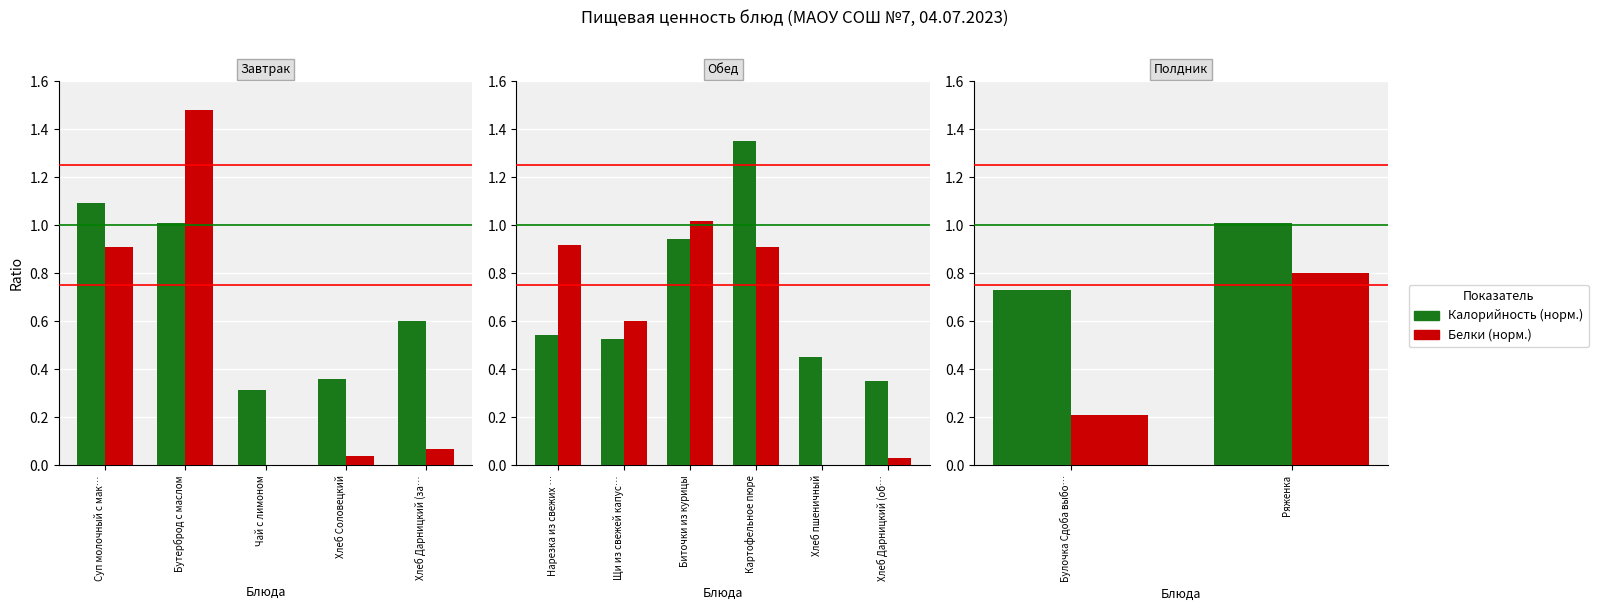

What is the label of the 1st bar from the left?

Булочка Сдоба выбо…